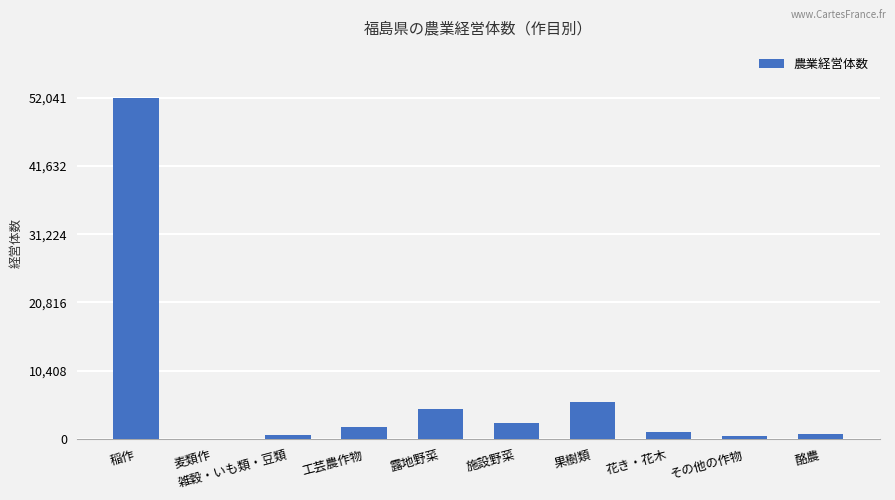

What is the average value?

6900